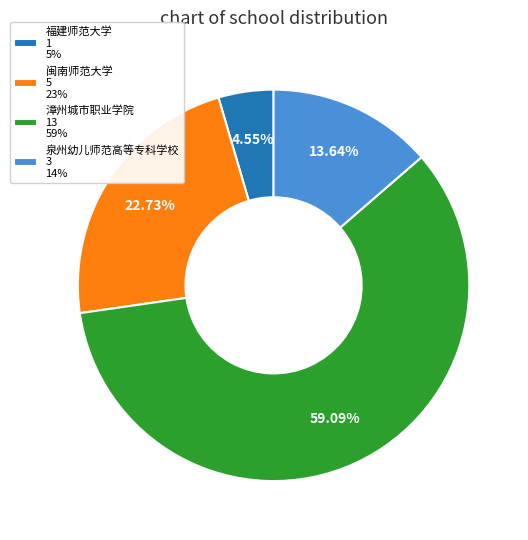

Between 闽南师范大学 and 漳州城市职业学院, which is larger?

漳州城市职业学院